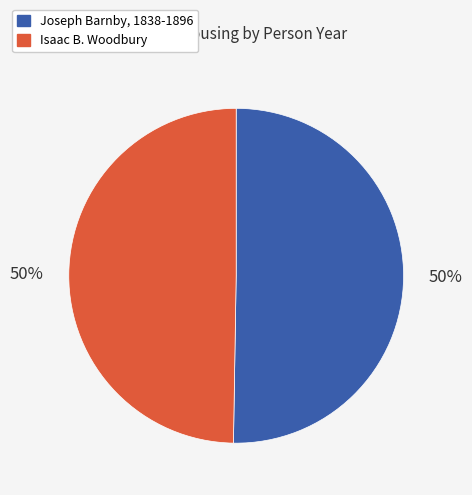

What percentage is the Isaac B. Woodbury slice, to the nearest percent?

50%